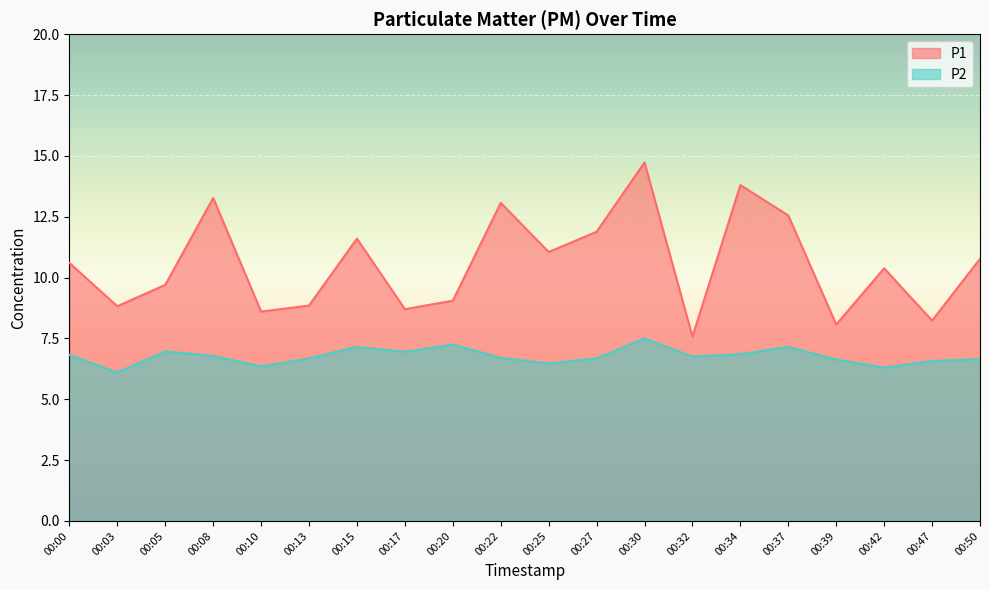

What is the difference between the highest and lowest values at 00:37?

5.4